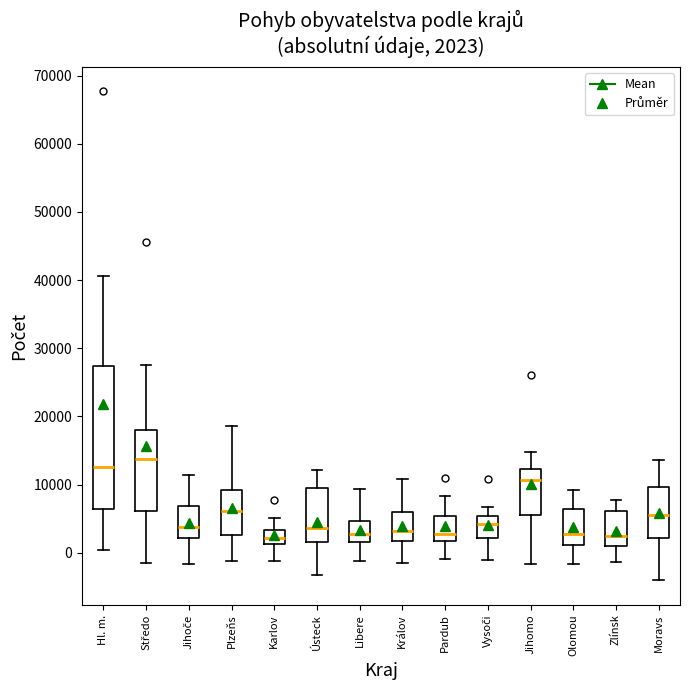

Which box is the tallest, from its lower edge to its upper edge?

Hl. m.